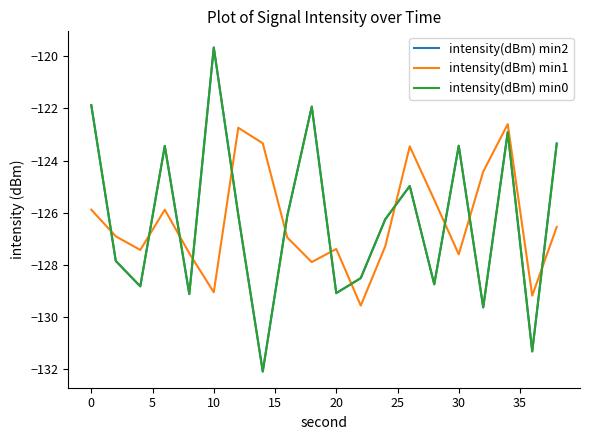

Reading right to left, extract all data points from this chart.

intensity(dBm) min2: -123.3	-131.3	-122.9	-129.6	-123.4	-128.8	-125.0	-126.3	-128.5	-129.1	-121.9	-126.1	-132.1	-126.1	-119.7	-129.1	-123.4	-128.8	-127.9	-121.9
intensity(dBm) min1: -126.6	-129.2	-122.6	-124.4	-127.6	-125.5	-123.5	-127.3	-129.6	-127.4	-127.9	-127.0	-123.3	-122.7	-129.1	-127.6	-125.9	-127.4	-126.9	-125.9
intensity(dBm) min0: -123.3	-131.3	-122.9	-129.6	-123.4	-128.8	-125.0	-126.3	-128.5	-129.1	-121.9	-126.1	-132.1	-126.1	-119.7	-129.1	-123.4	-128.8	-127.9	-121.9